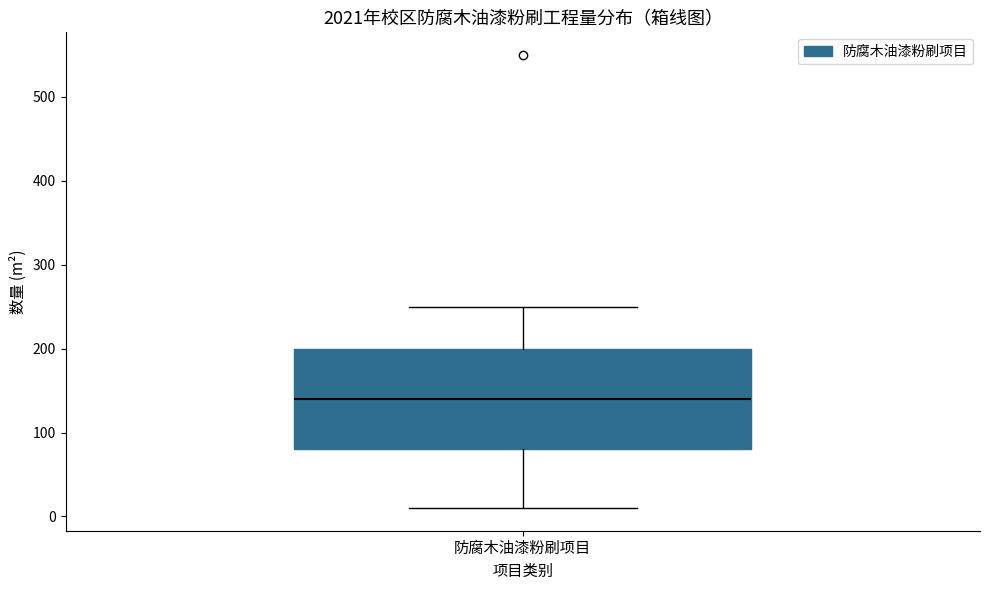

Where is the lower edge of the box for 防腐木油漆粉刷项目 on the y-axis? The values are not printed on the chart, so give them approximately, as read against the axis.

80